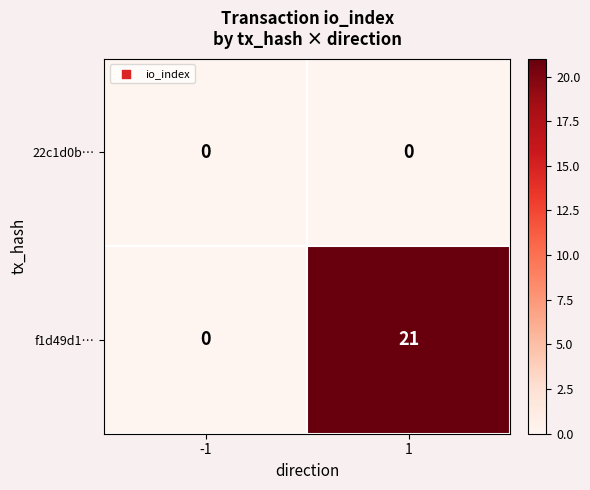

Rank the series by their maximum value, from lowest to highest.

22c1d0b…, f1d49d1…